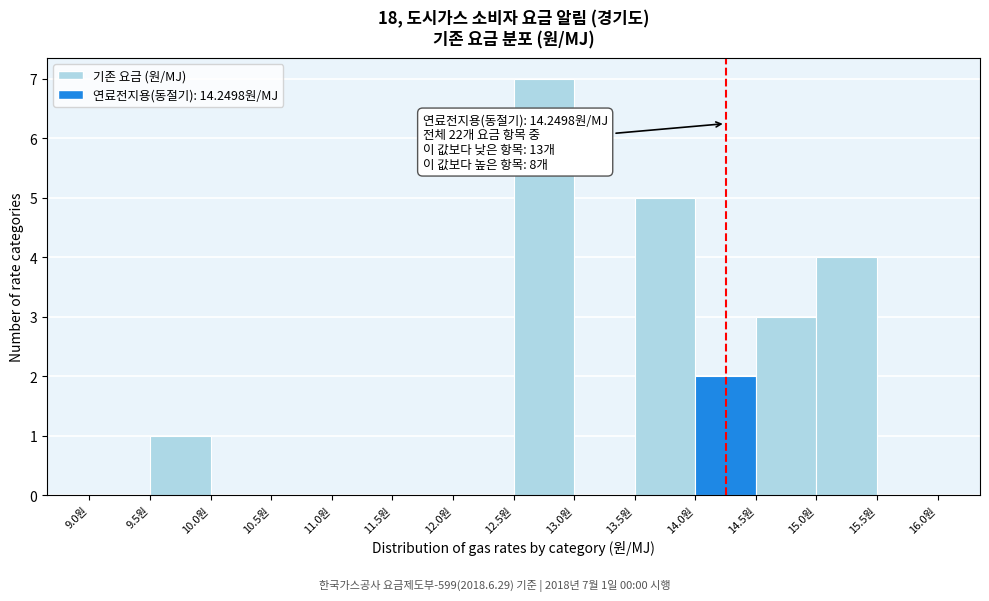

Over which range of the x-axis is the bar tallest?

12.5 to 13.0